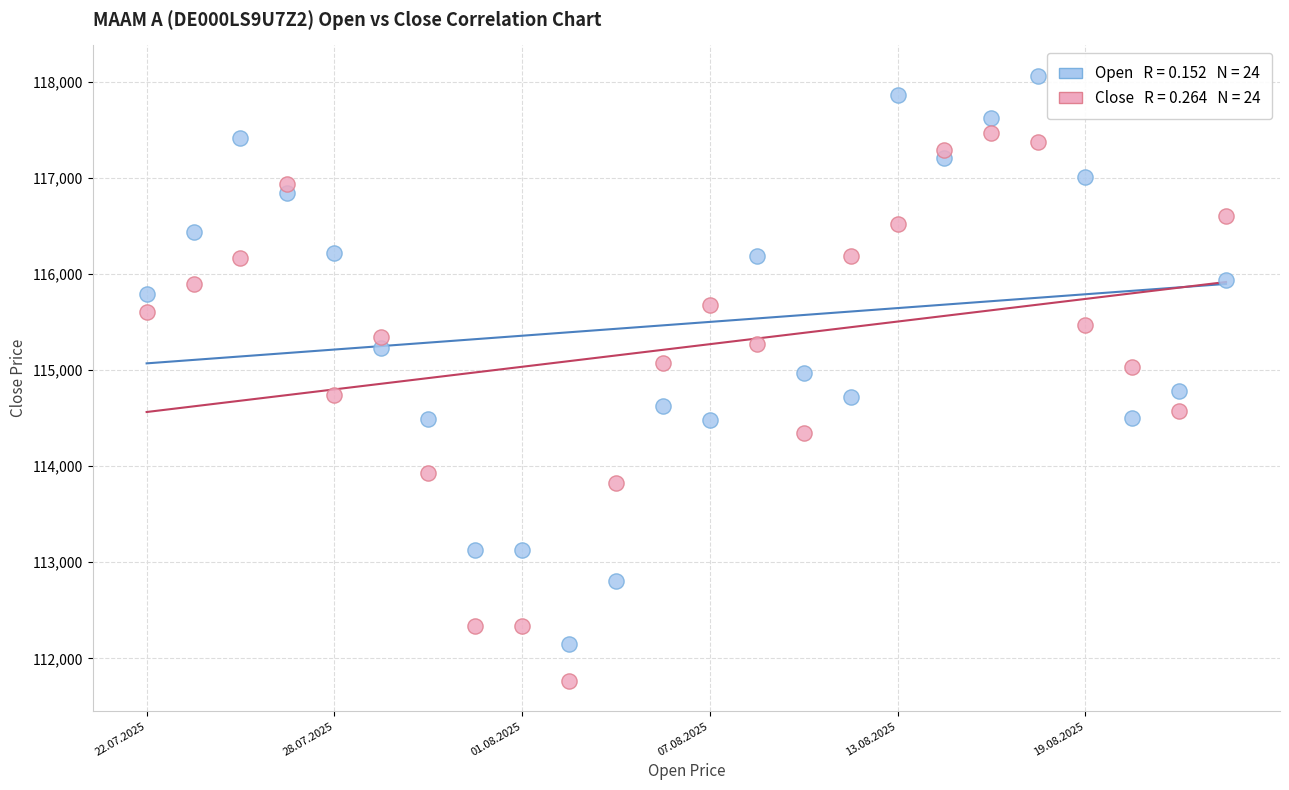

Across all data points, what is the range of Y values (max minus min)?

6296